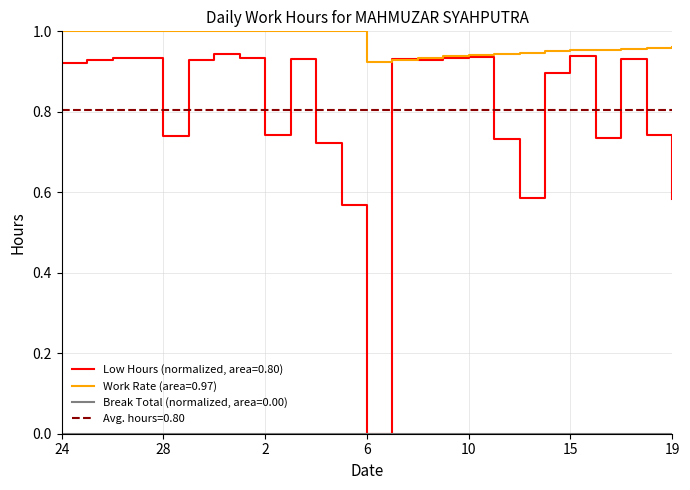

Rank the categories by value from highest to lowest.

31, 15, 10, 27, 26, 1, 9, 3, 7, 17, 25, 30, 8, 24, 14, 18, 2, 28, 16, 11, 4, 12, 19, 5, 6